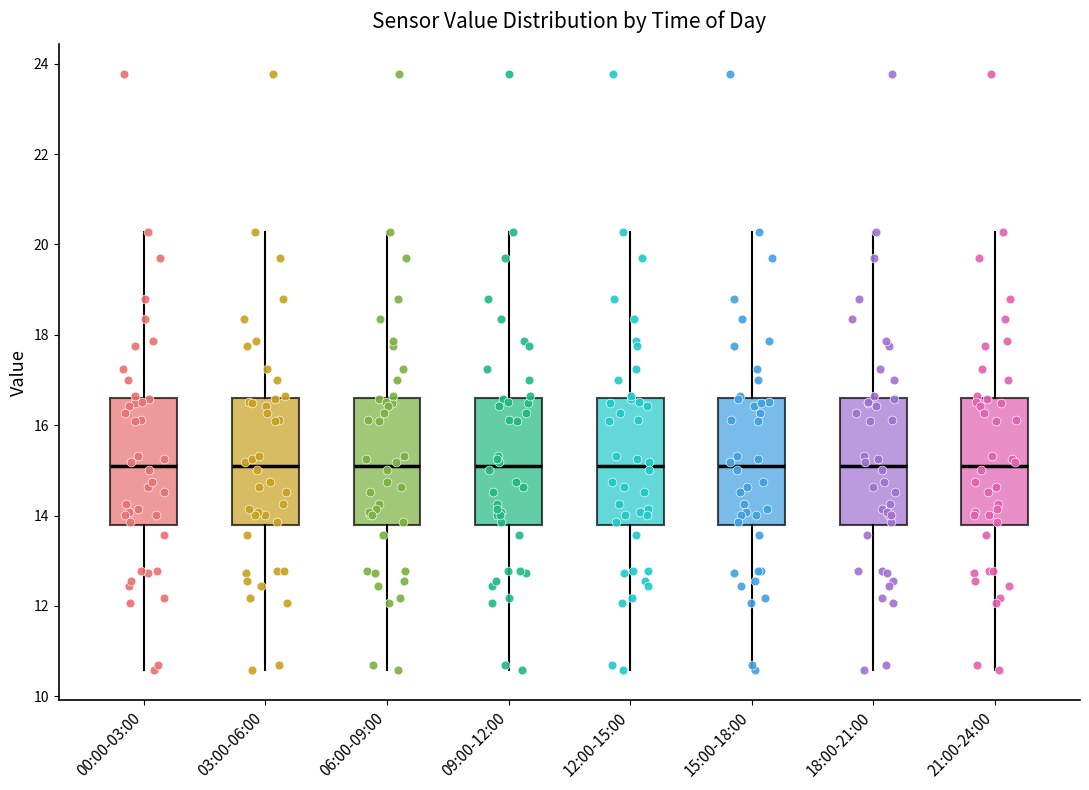

Reading left to right, transcribe this box plot: for each box, give where its median line is, the range the box spans, and where its two whiskers end, as read against the y-axis. The values are not printed on the chart, so give them approximately, as read against the axis.

00:00-03:00: median 15.0, box 13.8 to 16.6, whiskers 10.6 to 20.2
03:00-06:00: median 15.0, box 13.8 to 16.6, whiskers 10.6 to 20.2
06:00-09:00: median 15.0, box 13.8 to 16.6, whiskers 10.6 to 20.2
09:00-12:00: median 15.0, box 13.8 to 16.6, whiskers 10.6 to 20.2
12:00-15:00: median 15.0, box 13.8 to 16.6, whiskers 10.6 to 20.2
15:00-18:00: median 15.0, box 13.8 to 16.6, whiskers 10.6 to 20.2
18:00-21:00: median 15.0, box 13.8 to 16.6, whiskers 10.6 to 20.2
21:00-24:00: median 15.0, box 13.8 to 16.6, whiskers 10.6 to 20.2